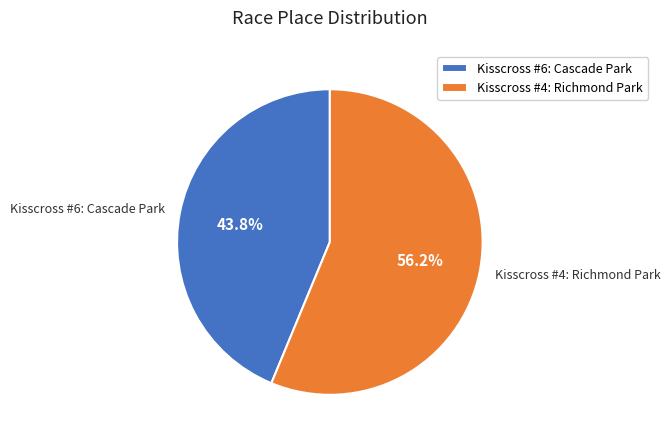

Rank the categories by value from lowest to highest.

Kisscross #6: Cascade Park, Kisscross #4: Richmond Park